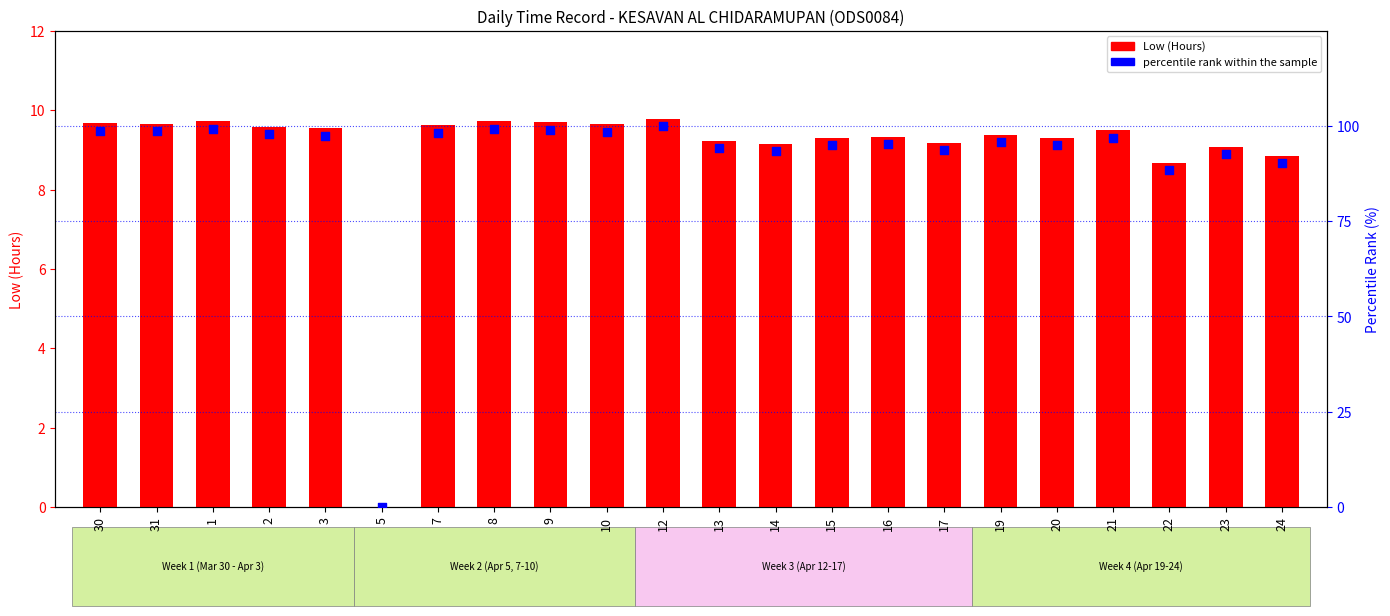

Which series contains the highest Y value?

percentile rank within the sample